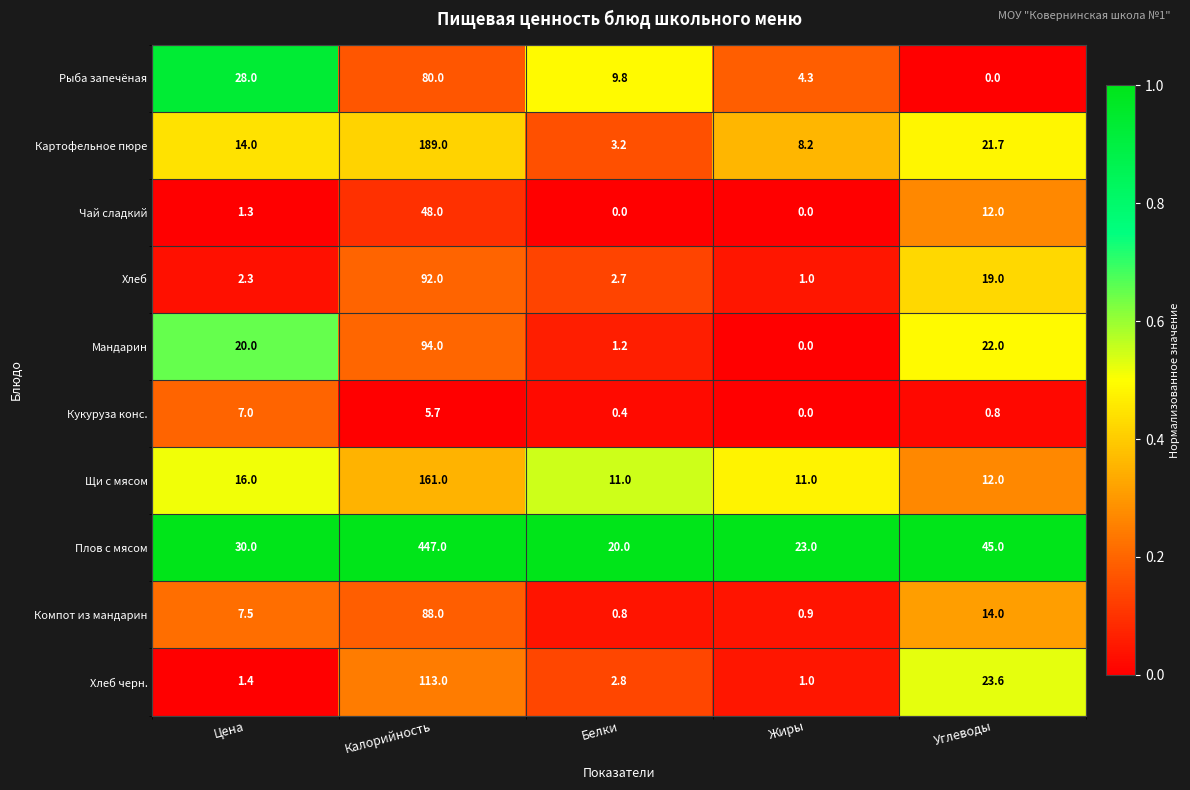

What is the total value across all series at Белки?

51.9